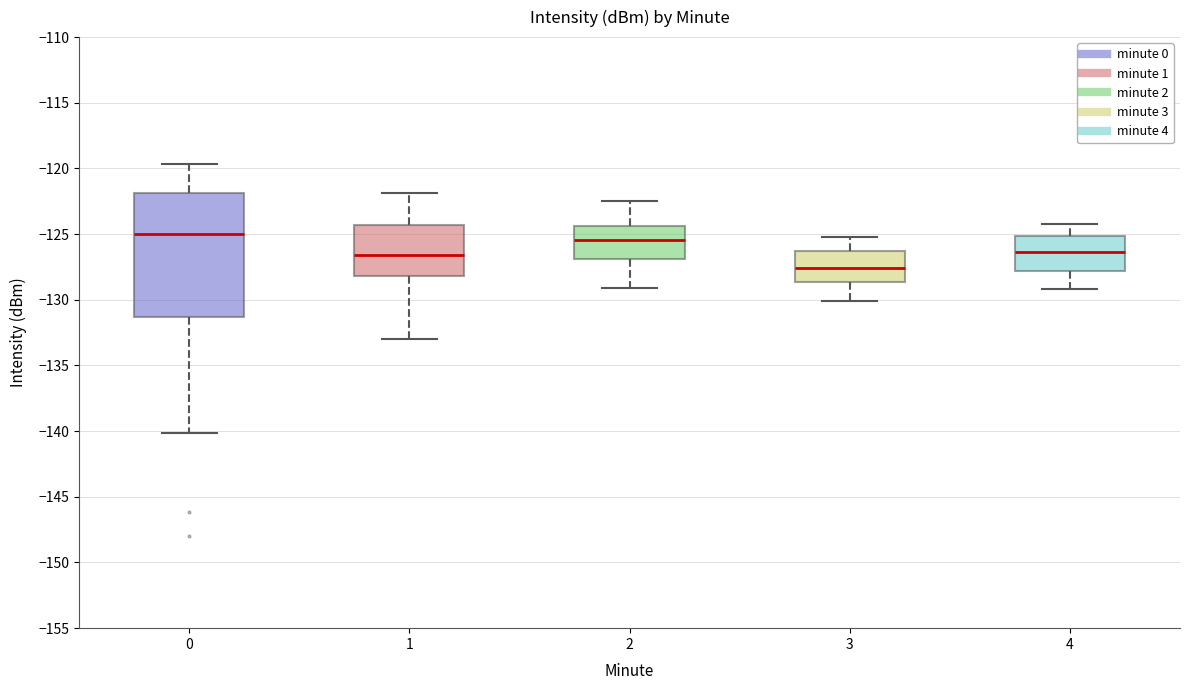

Reading left to right, transcribe this box plot: for each box, give where its median line is, the range the box spans, and where its two whiskers end, as read against the y-axis. The values are not printed on the chart, so give them approximately, as read against the axis.

0: median -125.0, box -131.5 to -122.0, whiskers -140.0 to -119.5
1: median -126.5, box -128.0 to -124.5, whiskers -133.0 to -122.0
2: median -125.5, box -127.0 to -124.5, whiskers -129.0 to -122.5
3: median -127.5, box -128.5 to -126.0, whiskers -130.0 to -125.0
4: median -126.5, box -128.0 to -125.0, whiskers -129.0 to -124.0